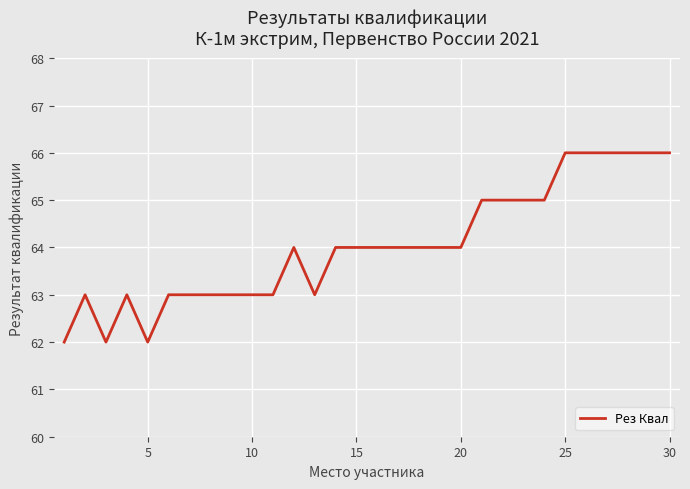

What is the sum of all values?

1921